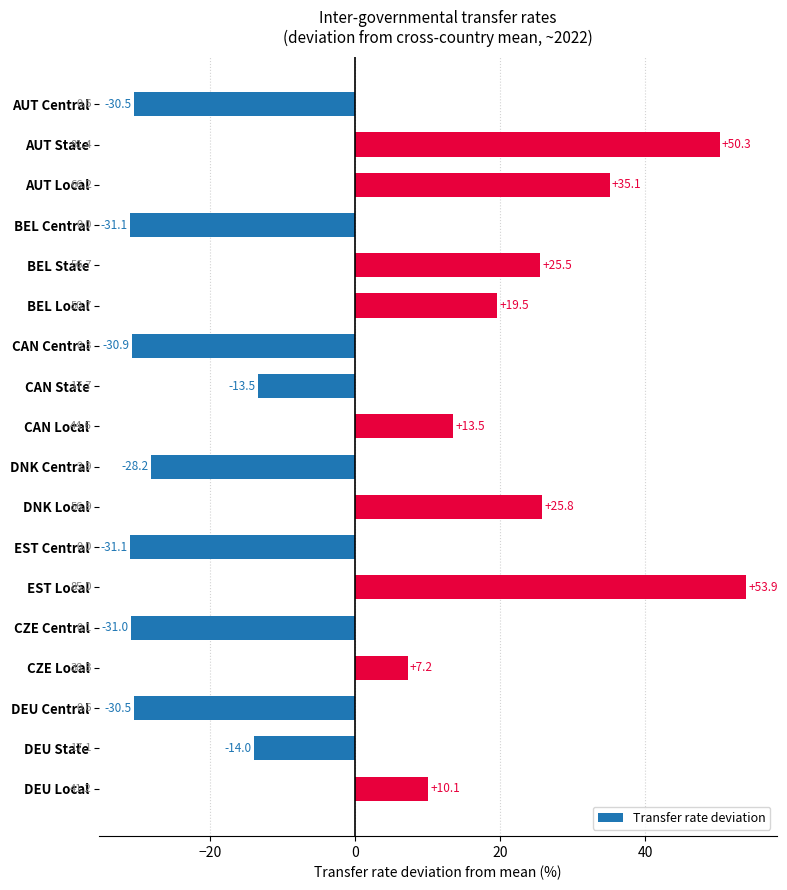

What is the approximate value at CZE Central?

-31.0